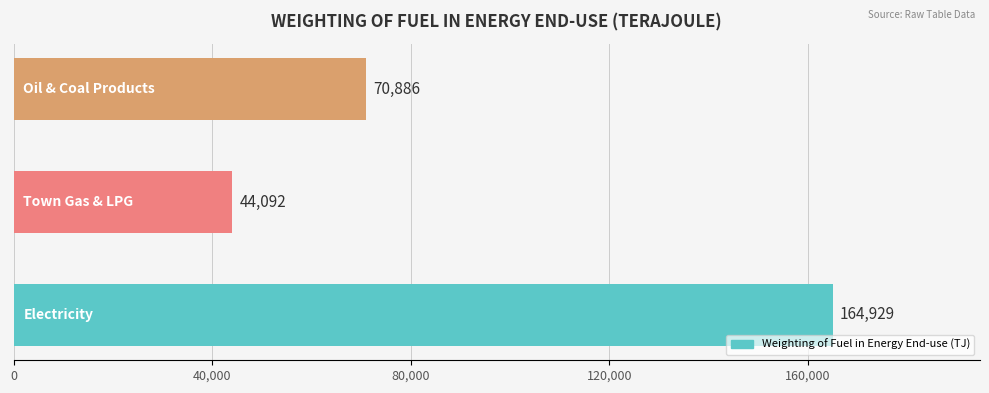

What is the average value?

93302